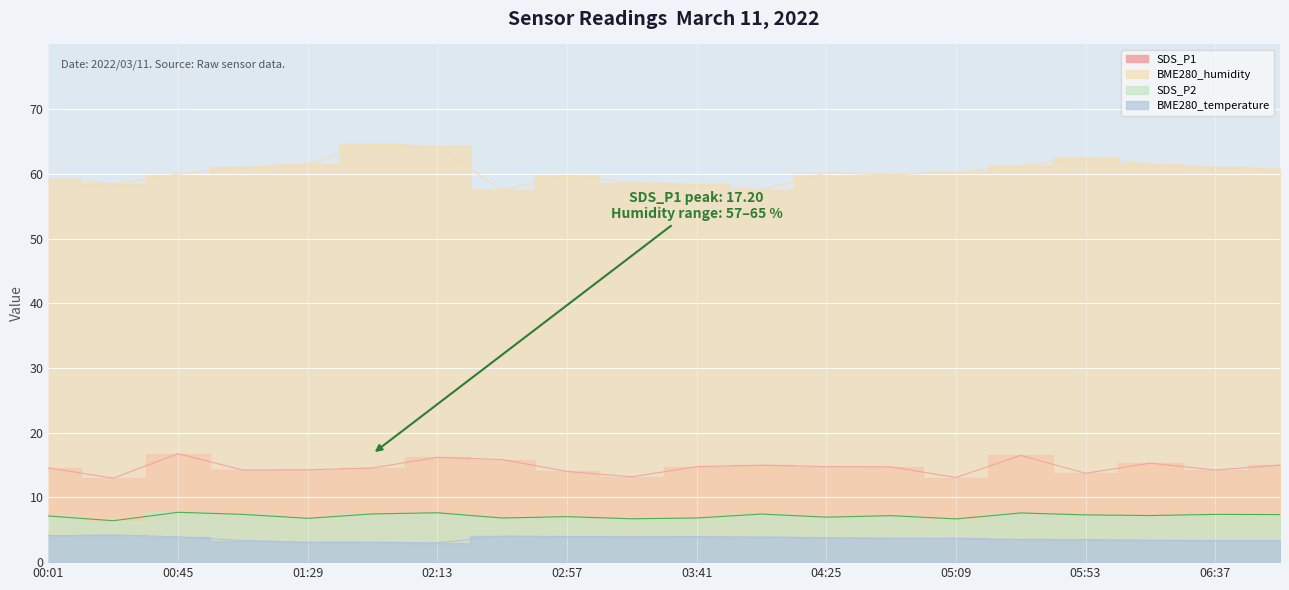

Reading right to left, extract all data points from this chart.

SDS_P1: 06:59=15.0	06:37=14.2	06:15=15.3	05:53=13.7	05:31=16.5	05:09=13.1	04:47=14.7	04:25=14.8	04:03=15.0	03:41=14.8	03:19=13.2	02:57=14.0	02:35=15.8	02:13=16.2	01:51=14.6	01:29=14.3	01:07=14.2	00:45=16.8	00:23=13.0	00:01=14.6
SDS_P2: 06:59=7.3	06:37=7.4	06:15=7.2	05:53=7.3	05:31=7.6	05:09=6.7	04:47=7.2	04:25=7.0	04:03=7.4	03:41=6.8	03:19=6.7	02:57=7.0	02:35=6.8	02:13=7.6	01:51=7.5	01:29=6.8	01:07=7.4	00:45=7.7	00:23=6.4	00:01=7.1
BME280_temperature: 06:59=3.3	06:37=3.3	06:15=3.4	05:53=3.5	05:31=3.5	05:09=3.7	04:47=3.7	04:25=3.8	04:03=3.9	03:41=4.0	03:19=3.9	02:57=4.0	02:35=4.0	02:13=3.0	01:51=3.0	01:29=3.1	01:07=3.3	00:45=3.9	00:23=4.2	00:01=4.1
BME280_humidity: 06:59=60.7	06:37=61.0	06:15=61.5	05:53=62.5	05:31=61.3	05:09=60.2	04:47=59.9	04:25=60.1	04:03=57.5	03:41=58.4	03:19=58.7	02:57=59.8	02:35=57.5	02:13=64.3	01:51=64.6	01:29=61.5	01:07=61.0	00:45=60.0	00:23=58.5	00:01=59.2